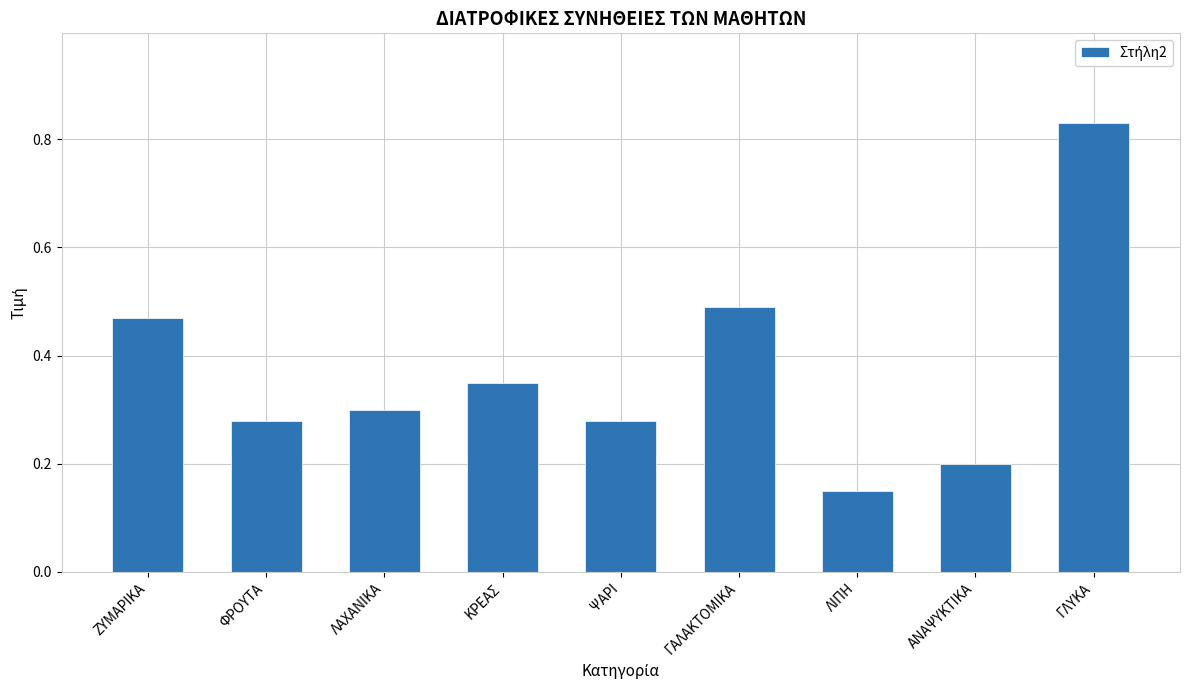

What is the average value?

0.4